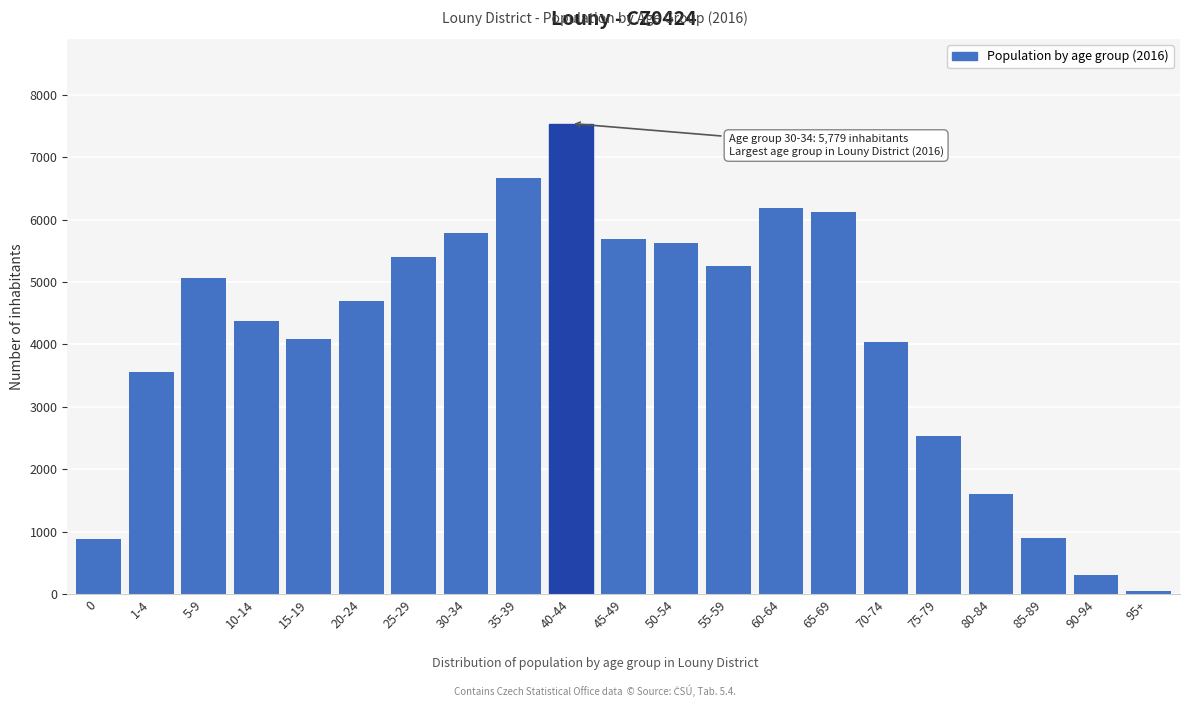

What is the sum of all values?

86346